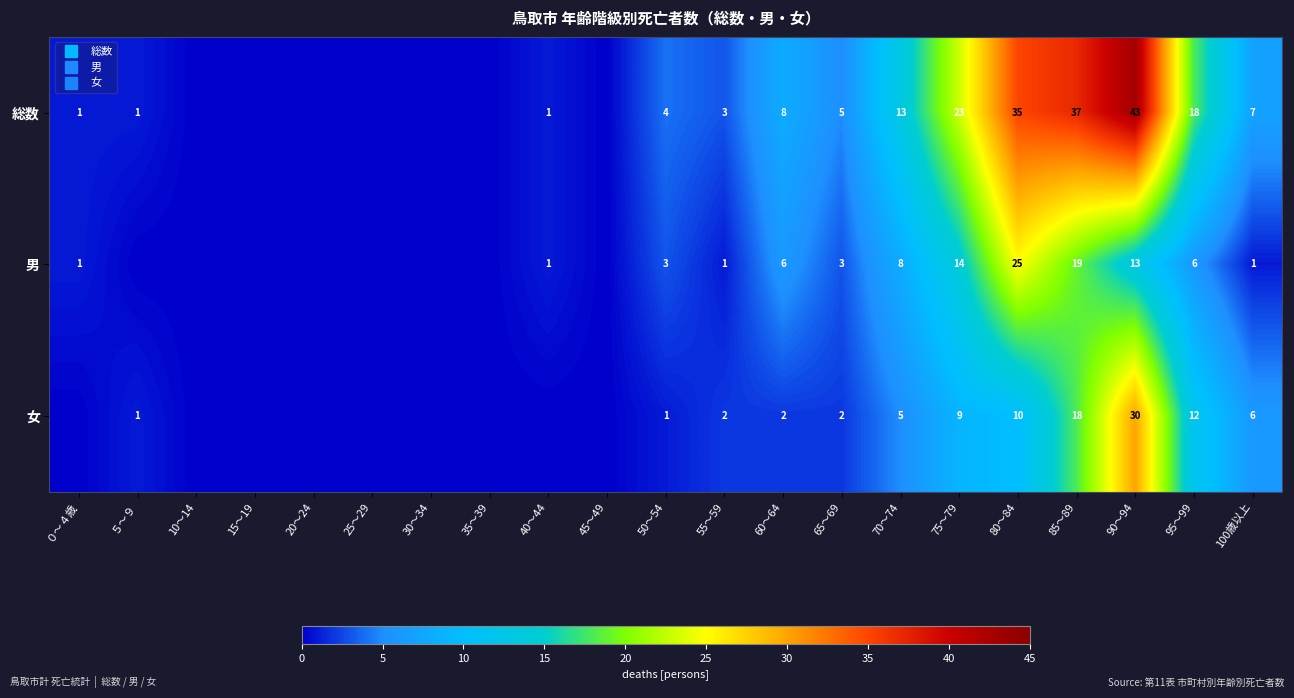

Count the number of data series in this chart.

3